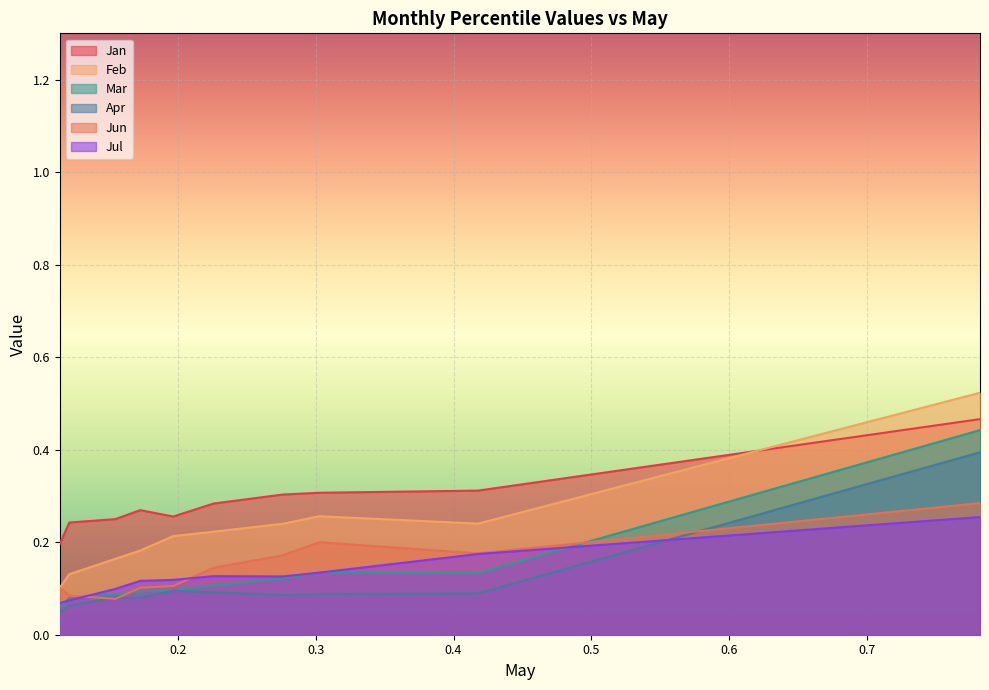

Rank the series by their maximum value, from lowest to highest.

Jul, Jun, Apr, Mar, Jan, Feb